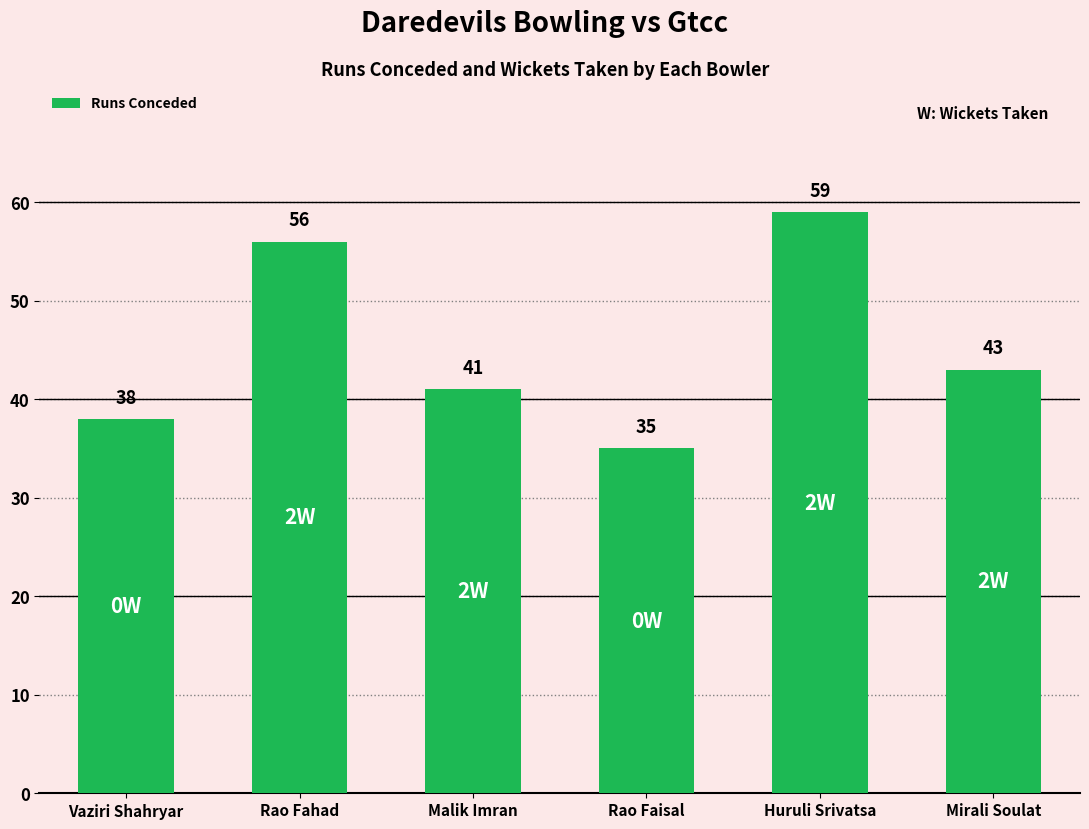

What is the label of the 5th bar from the left?

Huruli Srivatsa